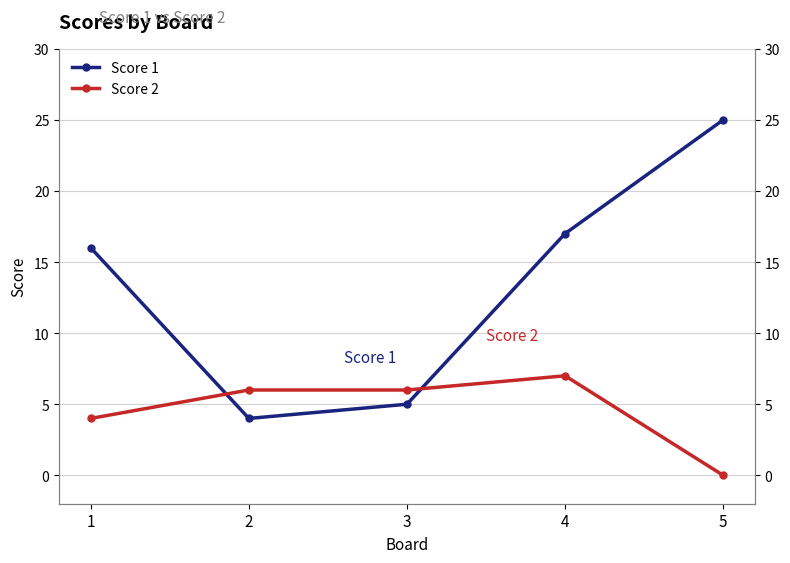

What is the difference between the maximum and minimum values in the Score 1 series?

21